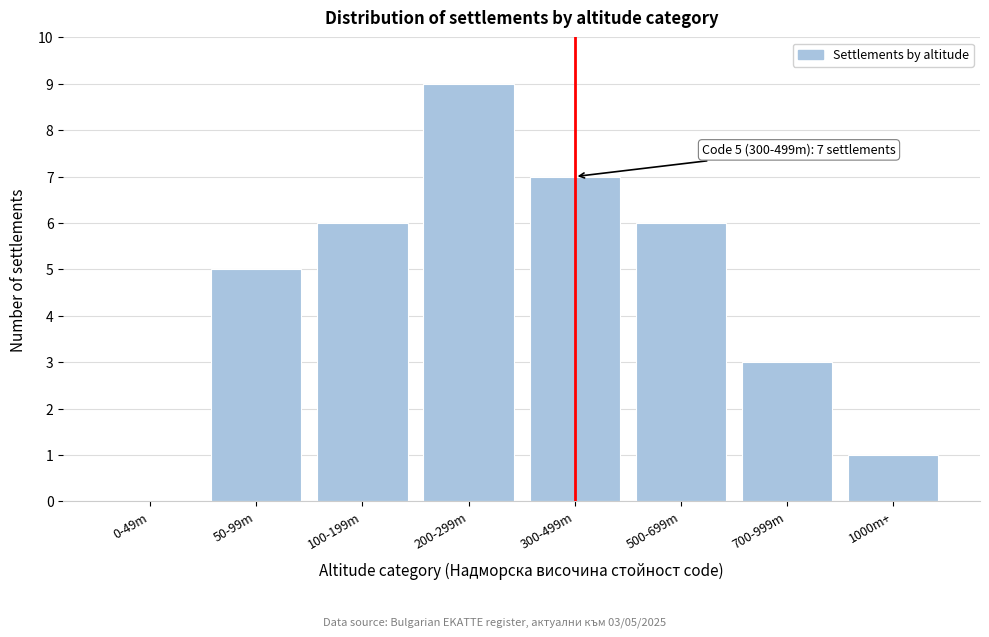

Reading right to left, list all the values displayed in this chart.

1000m+=1	700-999m=3	500-699m=6	300-499m=7	200-299m=9	100-199m=6	50-99m=5	0-49m=0